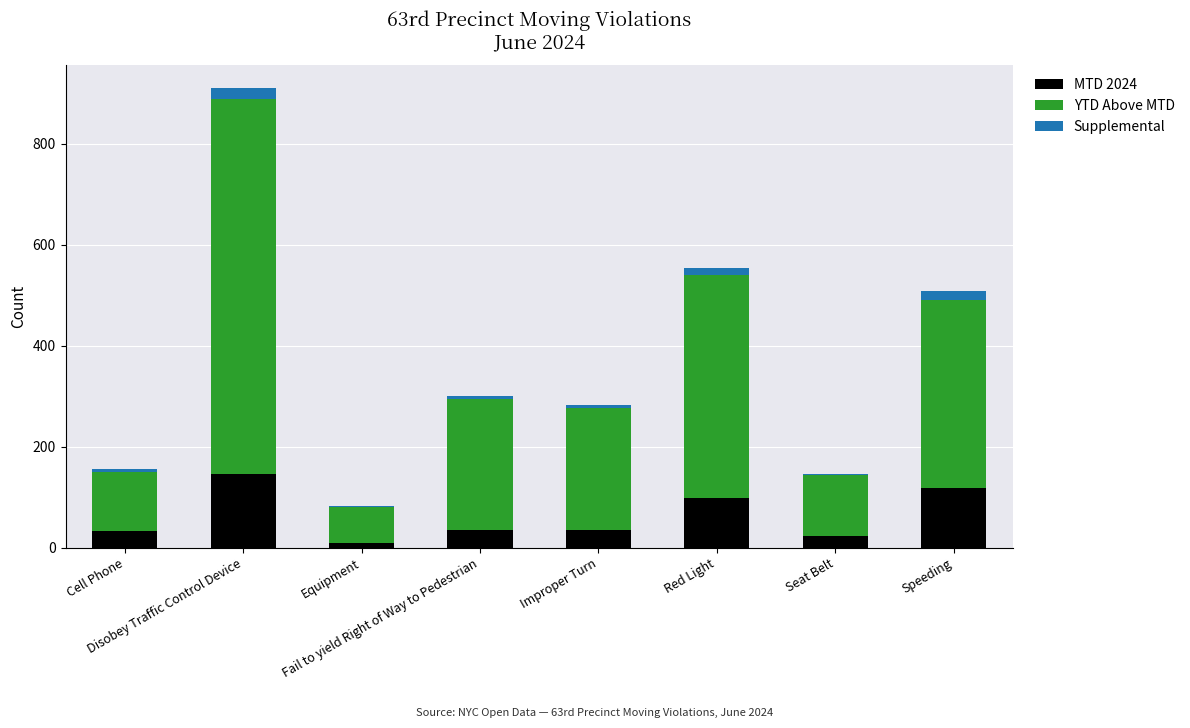

How many distinct data groups are displayed?

3